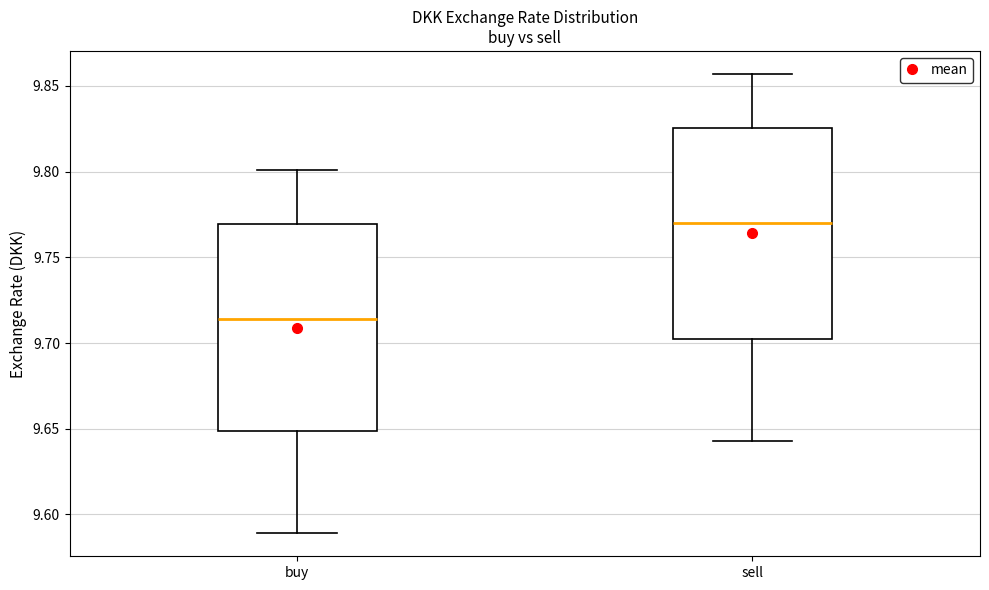

Which box has the highest median line?

sell